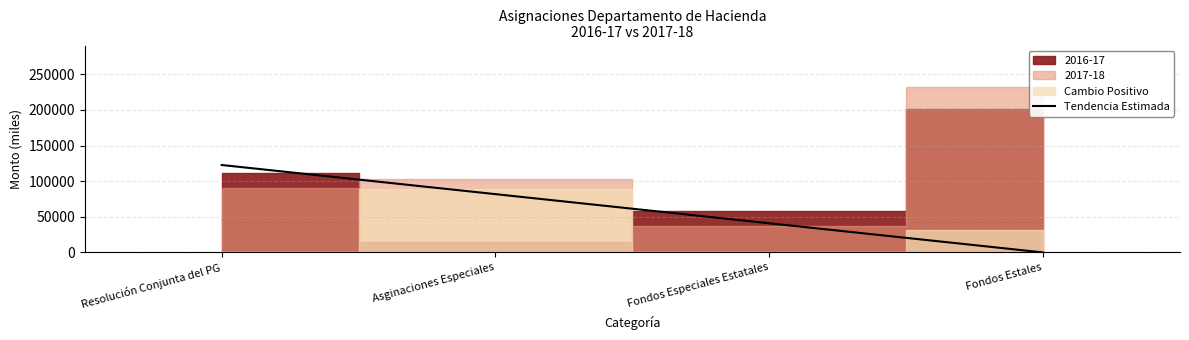

Reading left to right, transcribe all the data shown in this chart.

122743.5	81829.0	40914.5	0.0